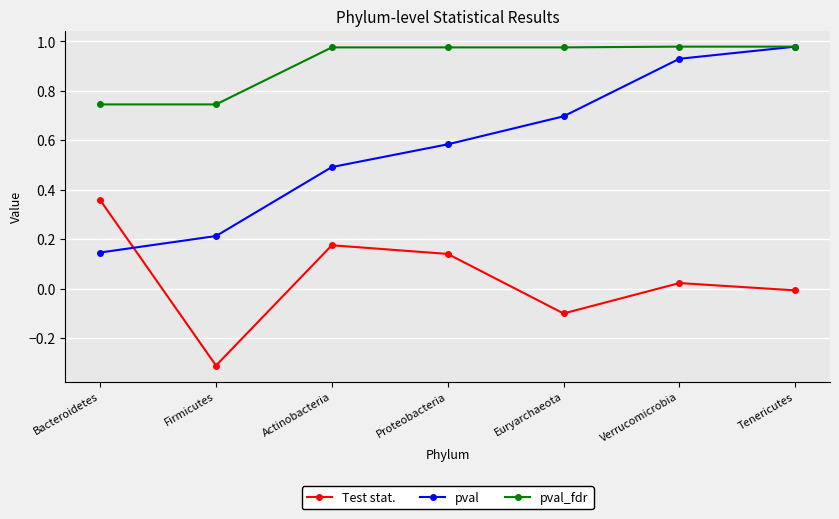

What position from the right is Proteobacteria?

4